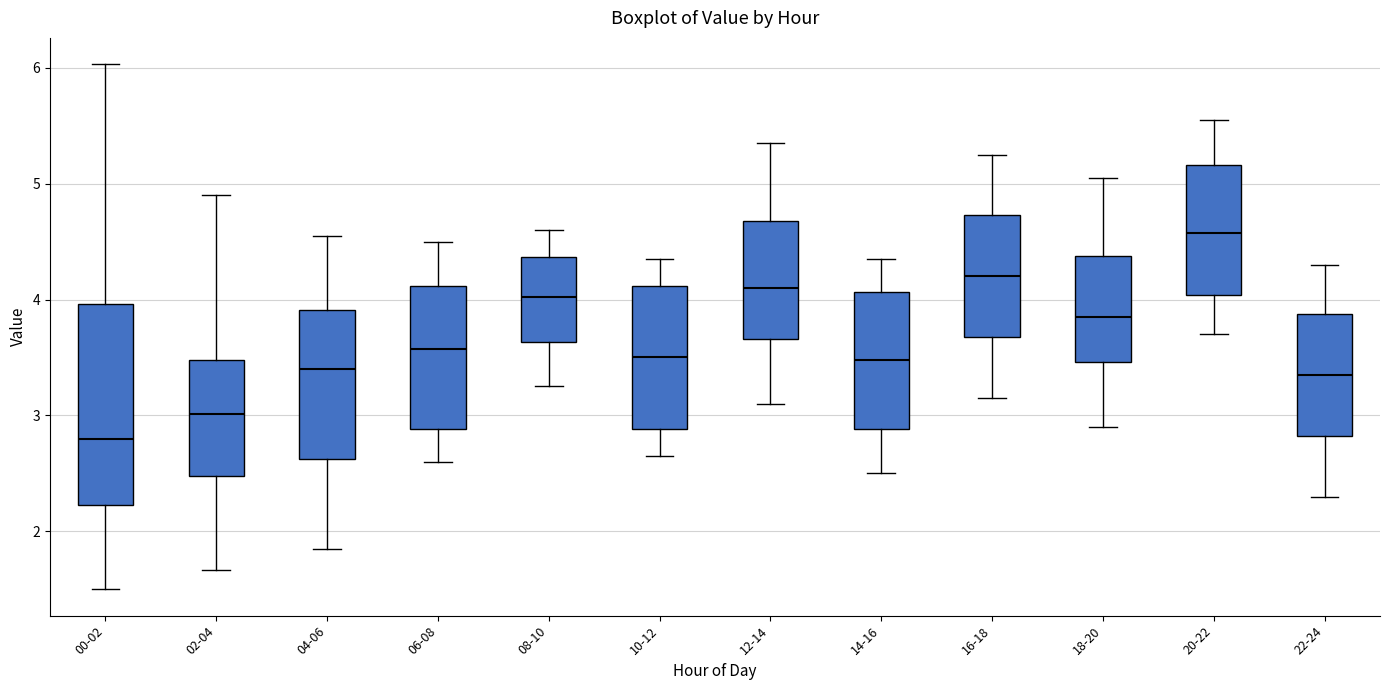

Reading left to right, read every box against the y-axis: the position of its median line, the range the box covers, and the ends of its whiskers. The values are not printed on the chart, so give them approximately, as read against the axis.

00-02: median 2.8, box 2.2 to 4.0, whiskers 1.5 to 6.0
02-04: median 3.0, box 2.5 to 3.5, whiskers 1.7 to 4.9
04-06: median 3.4, box 2.6 to 3.9, whiskers 1.9 to 4.6
06-08: median 3.6, box 2.9 to 4.1, whiskers 2.6 to 4.5
08-10: median 4.0, box 3.6 to 4.4, whiskers 3.3 to 4.6
10-12: median 3.5, box 2.9 to 4.1, whiskers 2.7 to 4.4
12-14: median 4.1, box 3.7 to 4.7, whiskers 3.1 to 5.4
14-16: median 3.5, box 2.9 to 4.1, whiskers 2.5 to 4.4
16-18: median 4.2, box 3.7 to 4.7, whiskers 3.2 to 5.3
18-20: median 3.9, box 3.5 to 4.4, whiskers 2.9 to 5.1
20-22: median 4.6, box 4.0 to 5.2, whiskers 3.7 to 5.6
22-24: median 3.4, box 2.8 to 3.9, whiskers 2.3 to 4.3